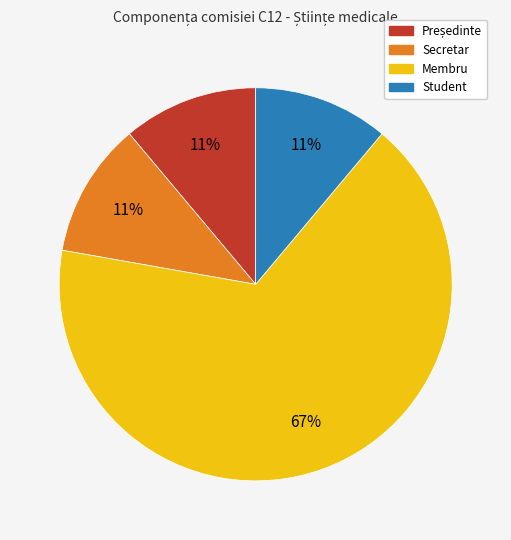

To the nearest percent, what portion does Membru represent?

67%